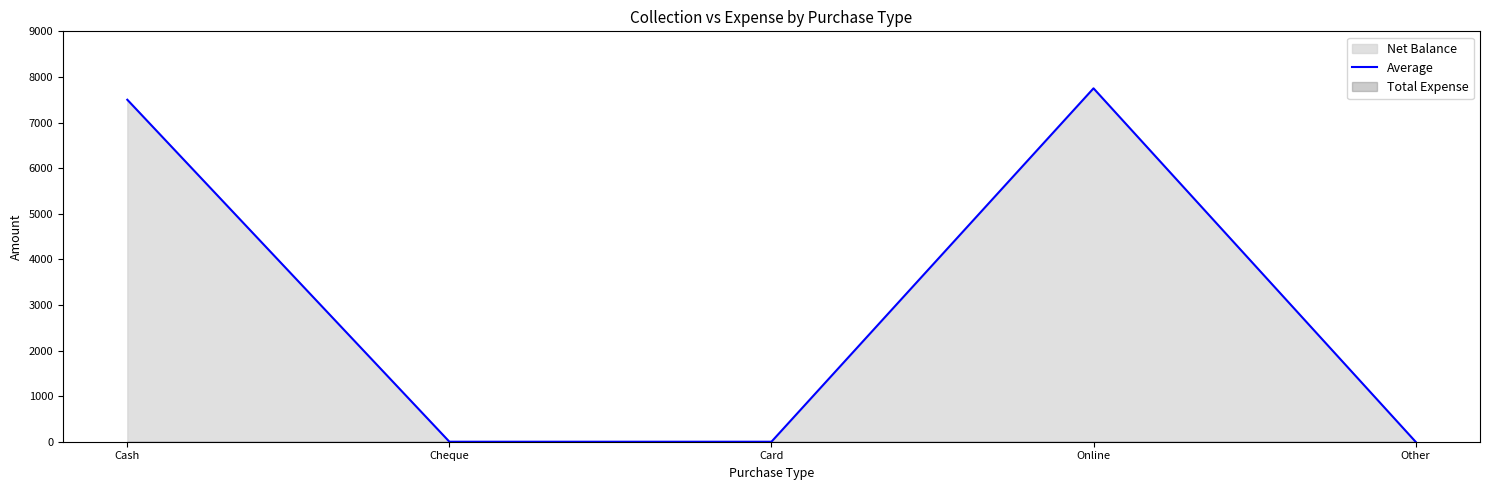

What is the maximum value shown in the chart?

7750